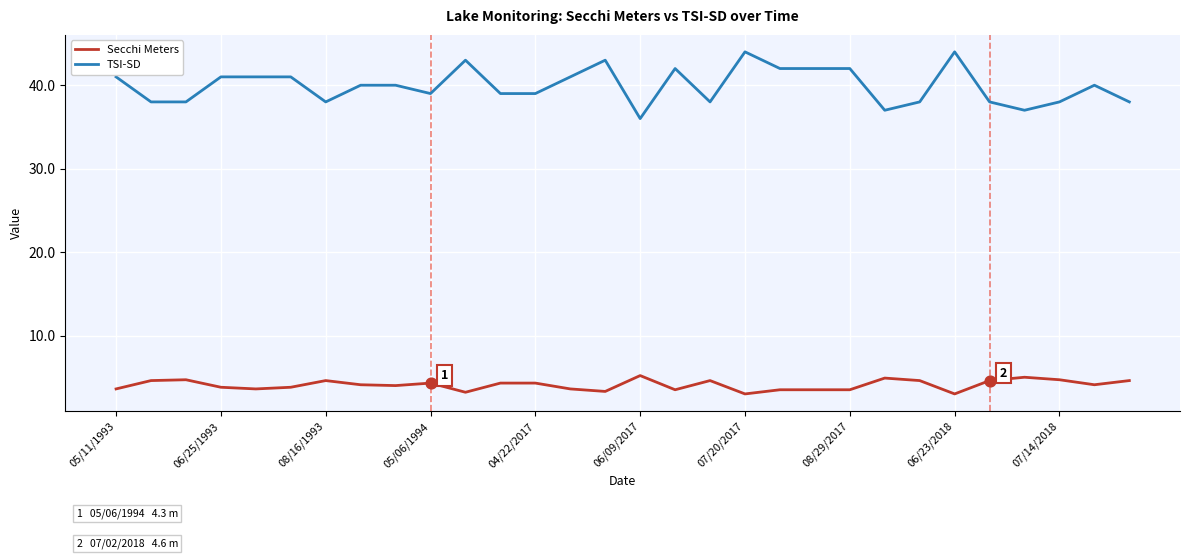

Which series has the largest total across all categories?

TSI-SD